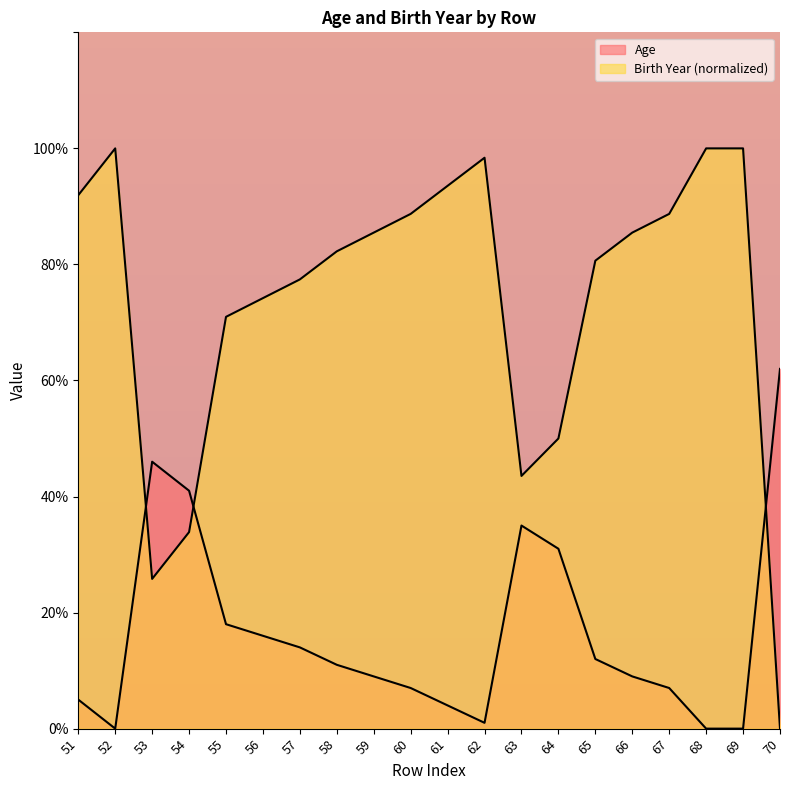

Reading left to right, transcribe all the data shown in this chart.

Age: 5.0	0.0	46.0	41.0	18.0	16.0	14.0	11.0	9.0	7.0	4.0	1.0	35.0	31.0	12.0	9.0	7.0	0.0	0.0	62.0
Birth Year: 91.9	100.0	25.8	33.9	71.0	74.2	77.4	82.3	85.5	88.7	93.5	98.4	43.5	50.0	80.6	85.5	88.7	100.0	100.0	0.0